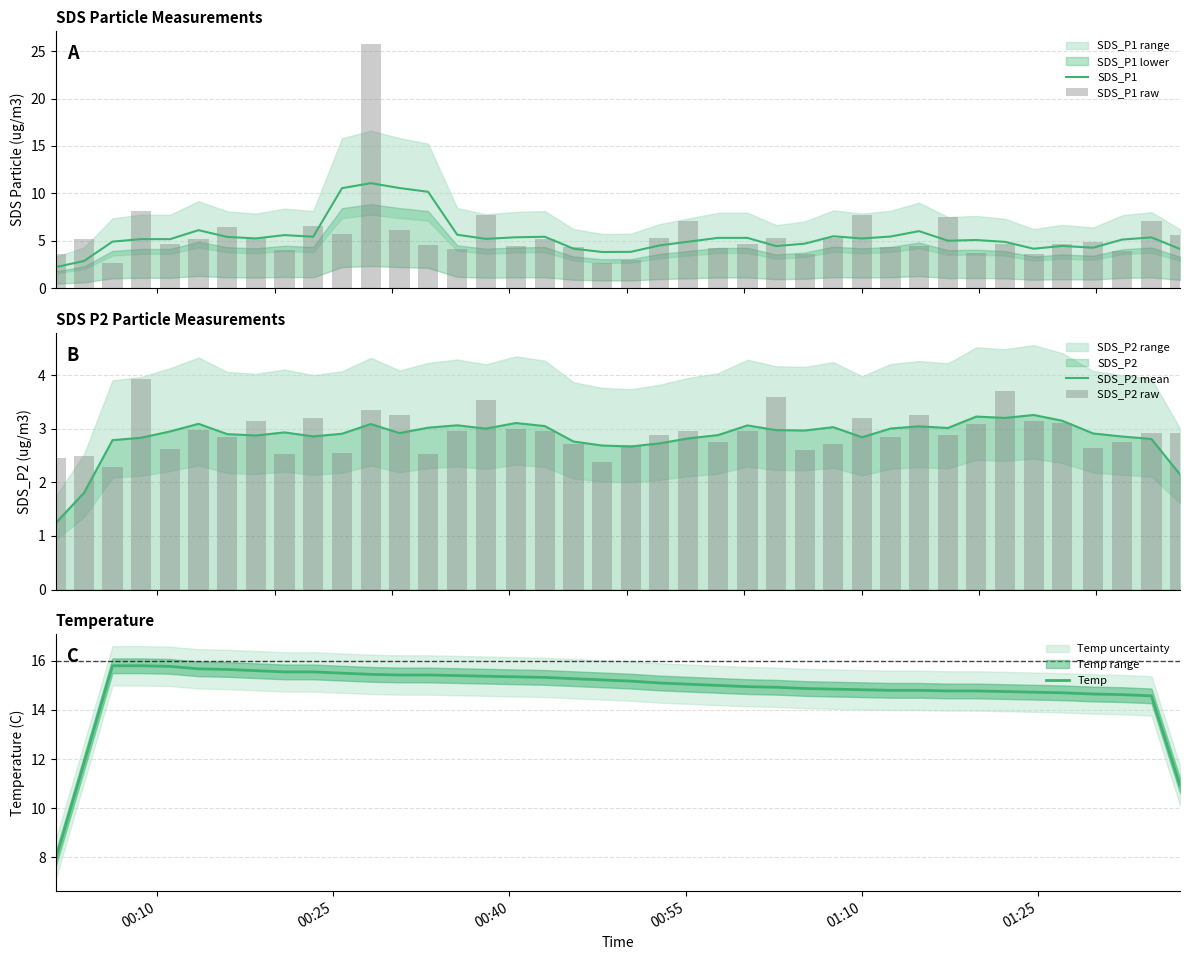

What is the minimum value for SDS_P1?

2.2